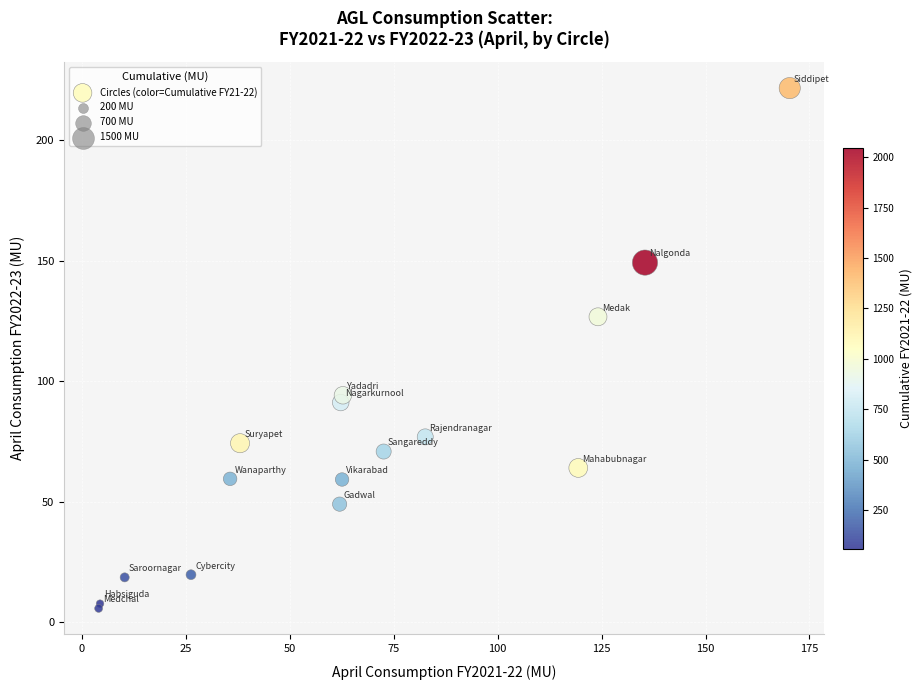

What Y value in the scatter plot is closest to 113?

126.8